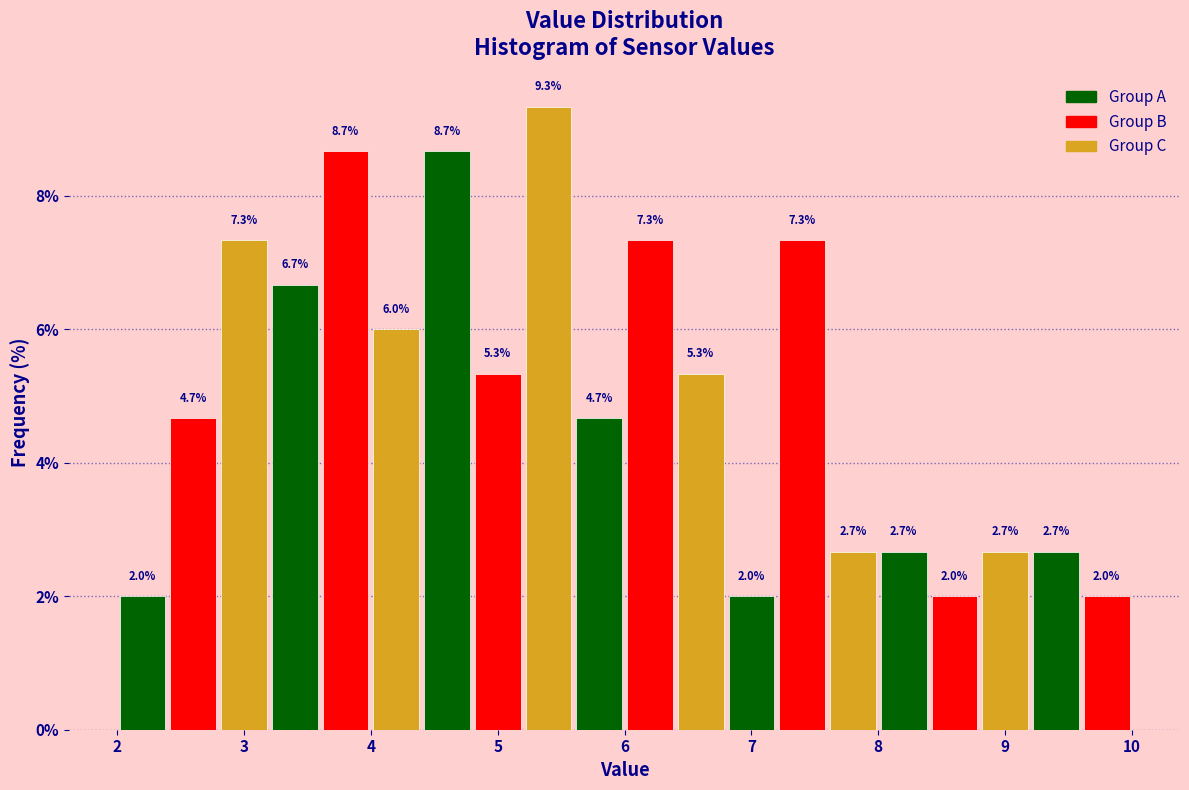

Over which range of the x-axis is the bar tallest?

5.2 to 5.6